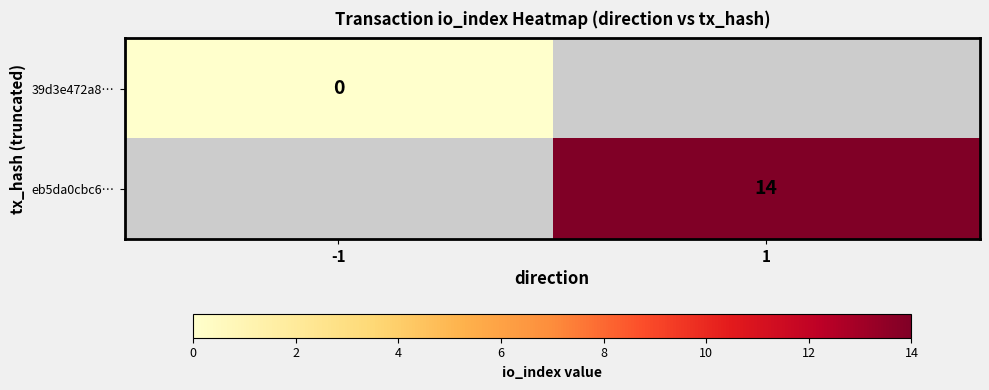

Is the value of eb5da0cbc6… at 1 greater than the value of 39d3e472a8… at -1?

Yes